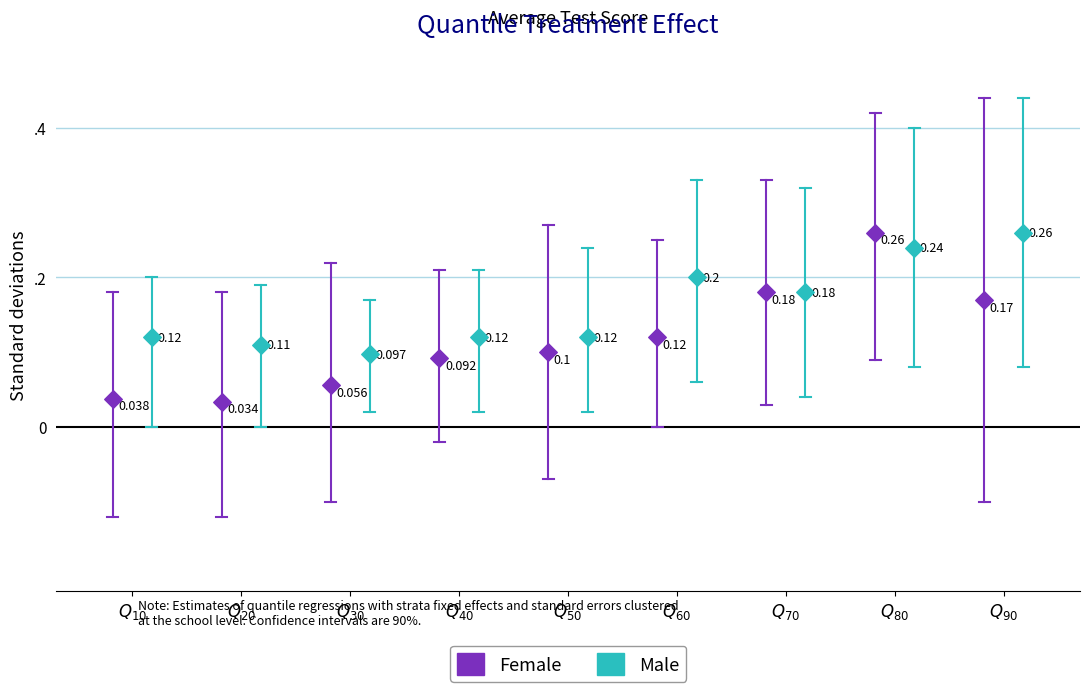

What are all the series names shown in the legend?

Female, Male